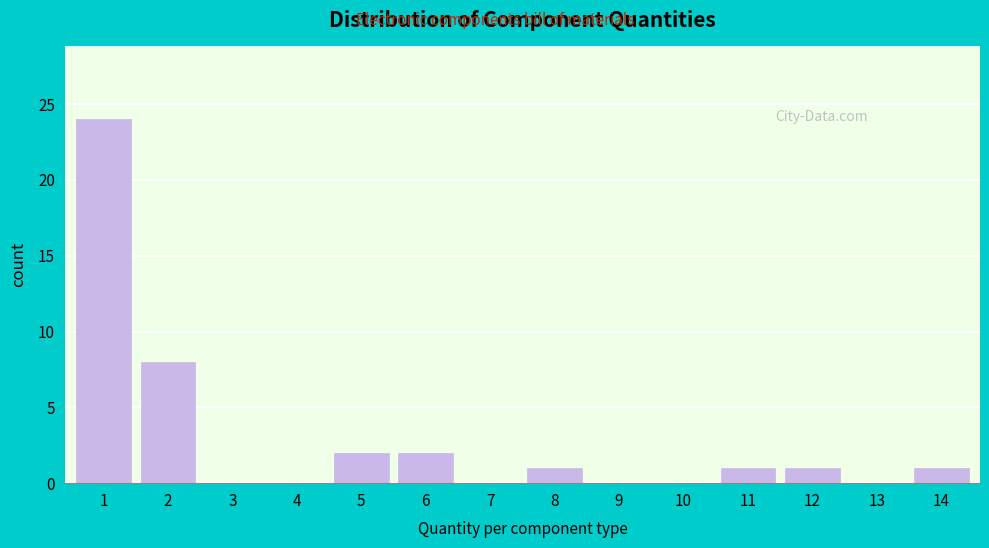

Reading left to right, extract all data points from this chart.

1=24	2=8	3=0	4=0	5=2	6=2	7=0	8=1	9=0	10=0	11=1	12=1	13=0	14=1